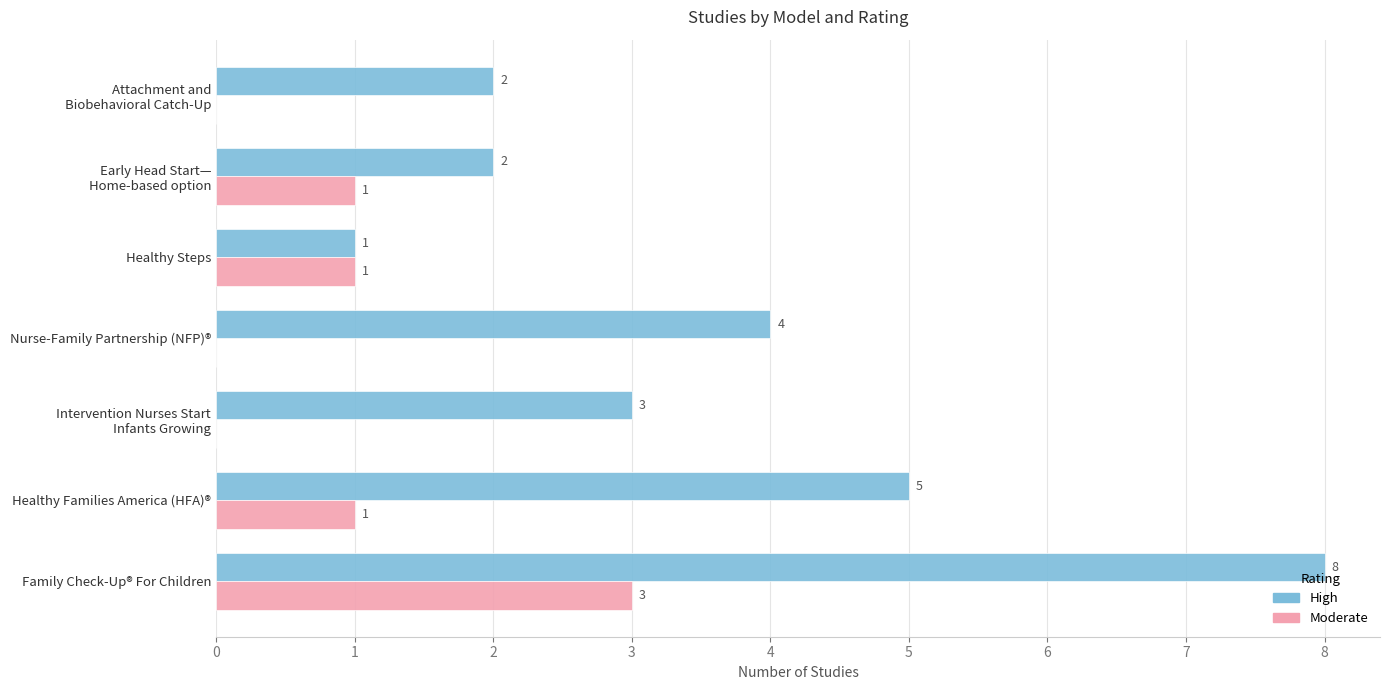

How many Moderate values are between 0 and 1?

6